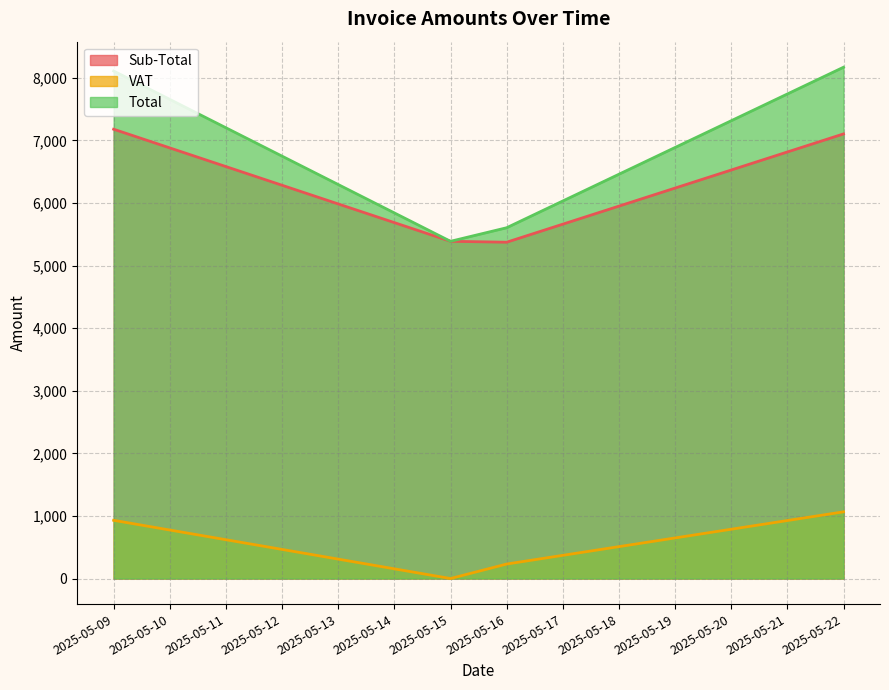

Count the number of categories in the chart.

4